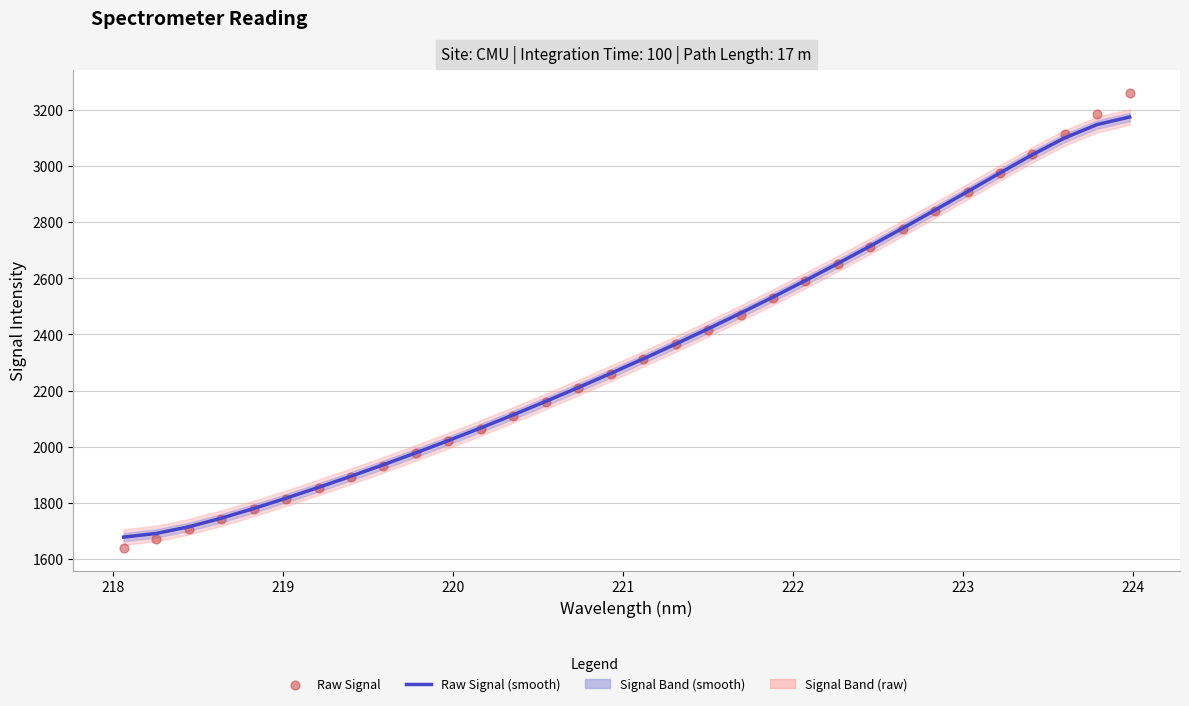

Is the value of Raw Signal (smooth) at 20 greater than the value of Raw Signal at 27?

No